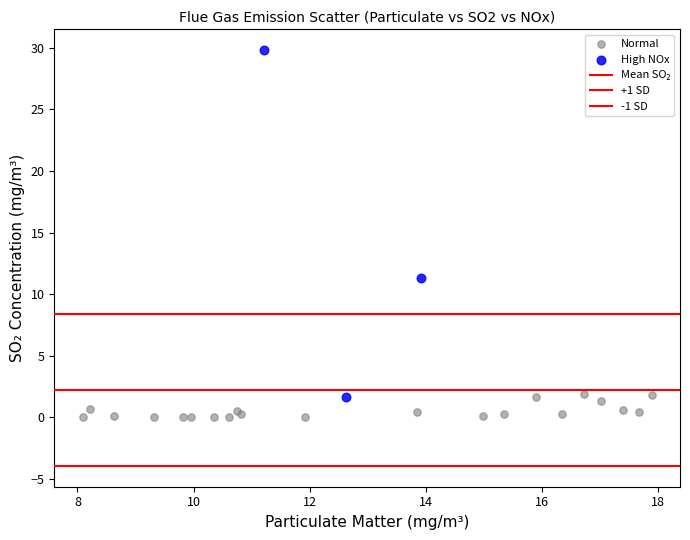

Which series reaches the maximum Y coordinate?

High NOx